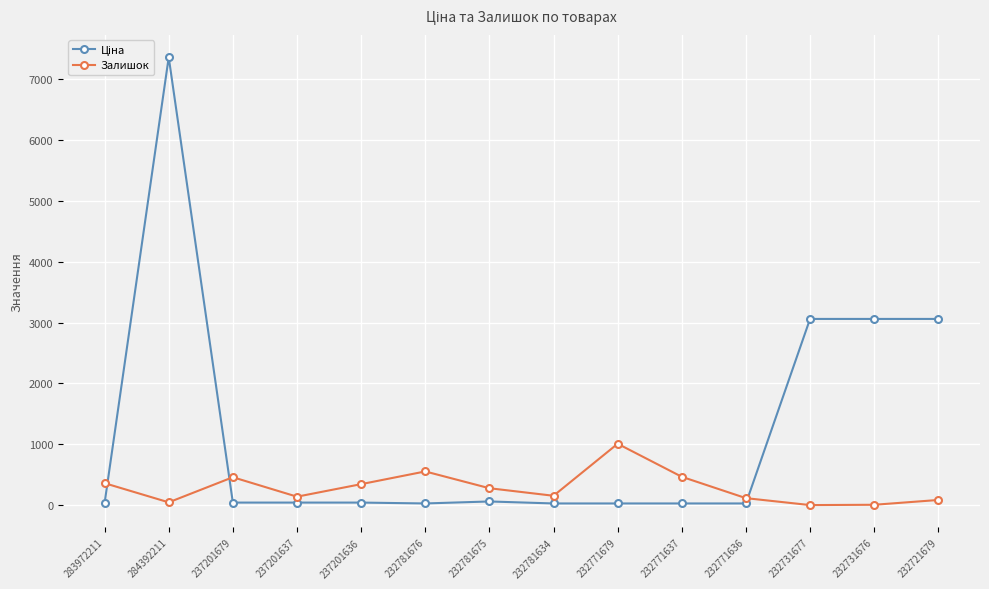

What is the total value across all series at 237201679?

499.1